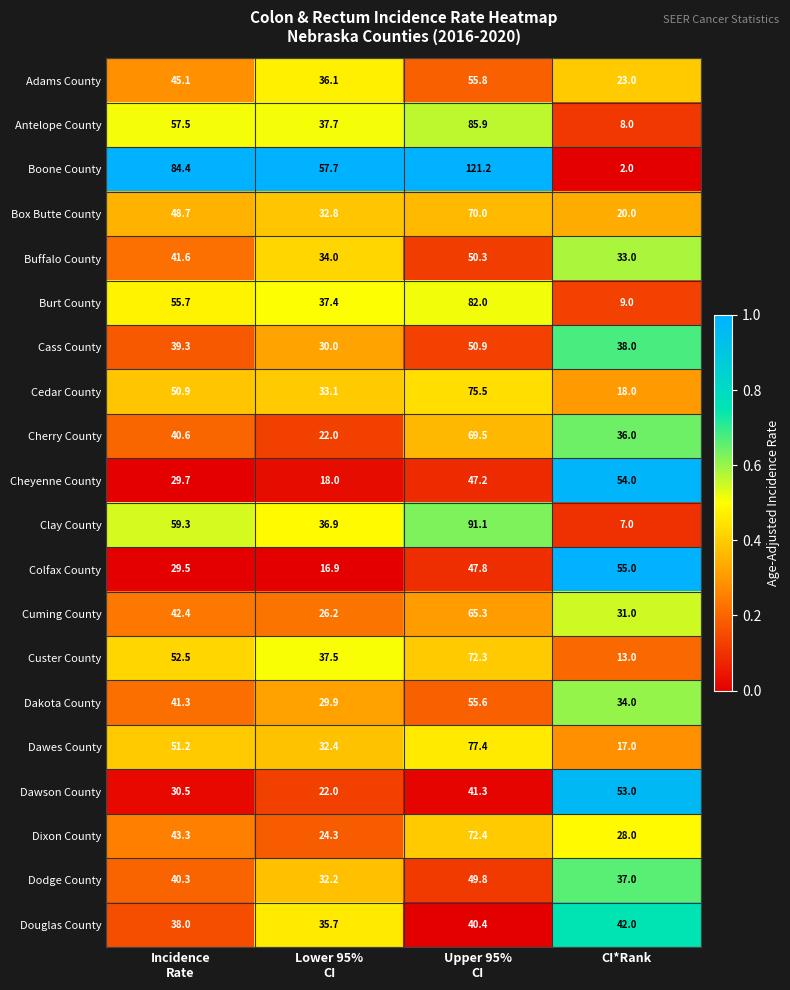

At how many categories does at least one series exceed 23?

4